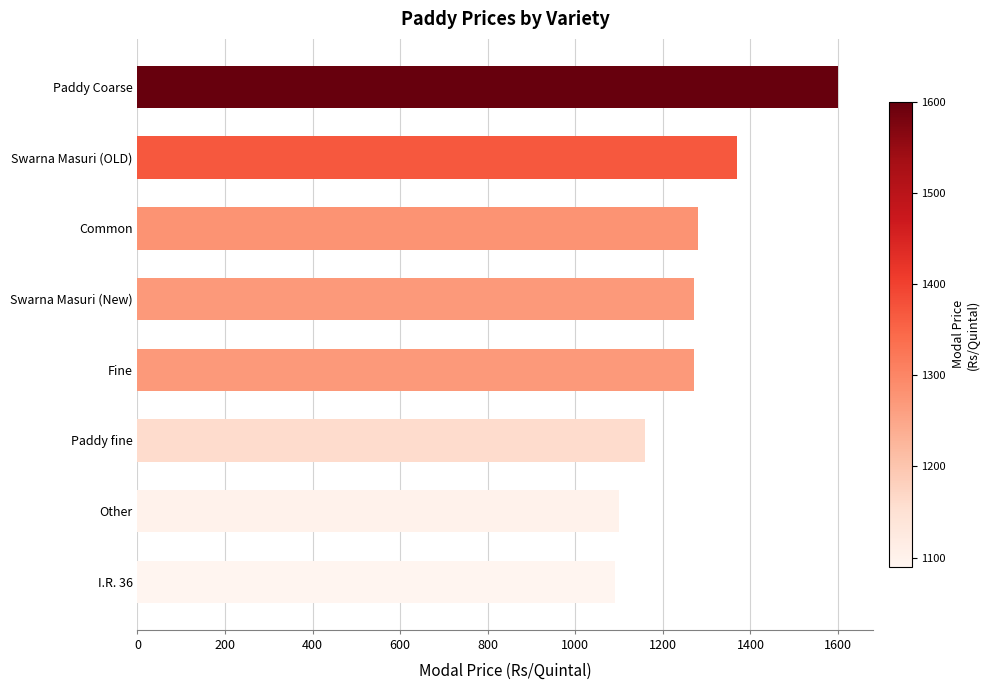

Where is the data nearest to the value 1345?

Swarna Masuri (OLD)